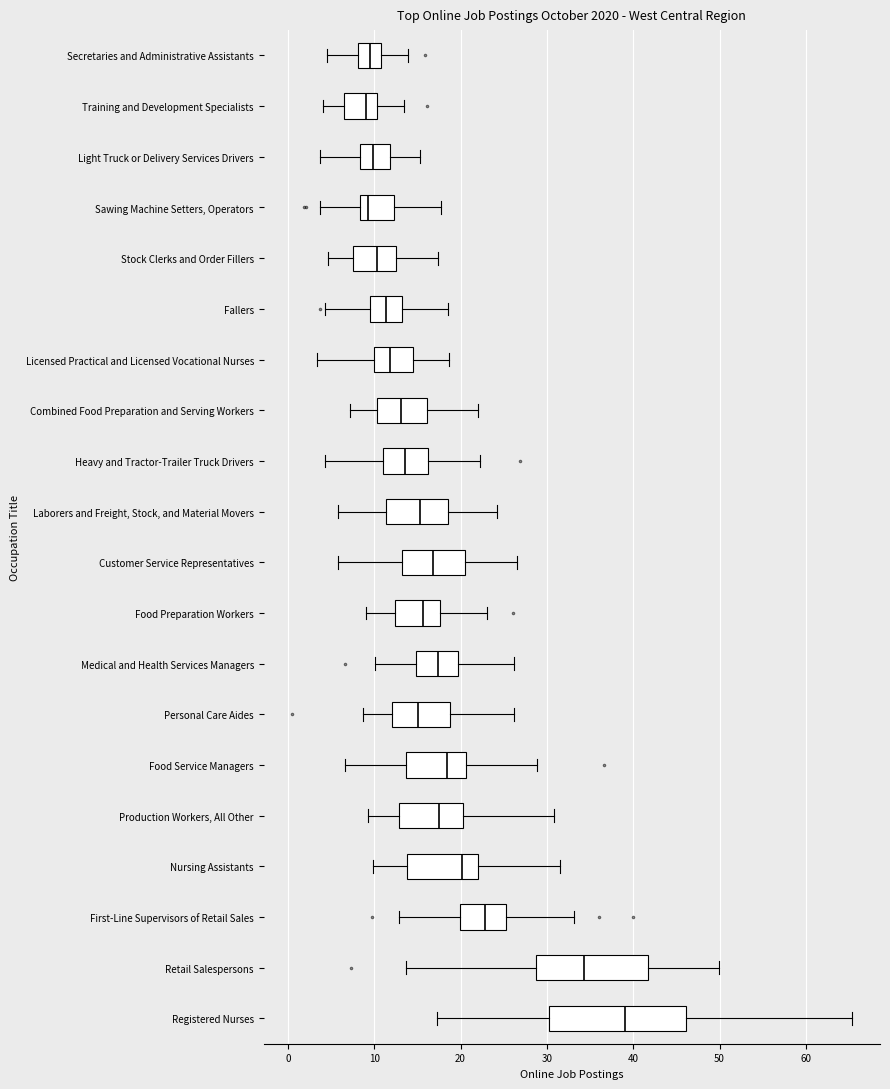

Comparing the boxes themselves (not the whiskers), which one is the widest?

Registered Nurses